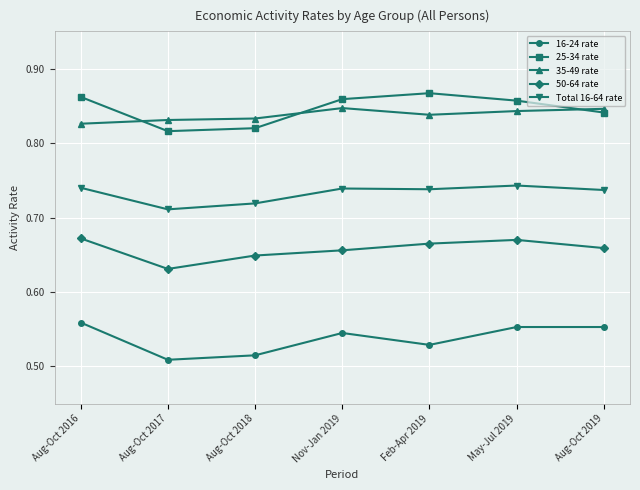

What is the difference between the highest and lowest values at Nov-Jan 2019?

0.3